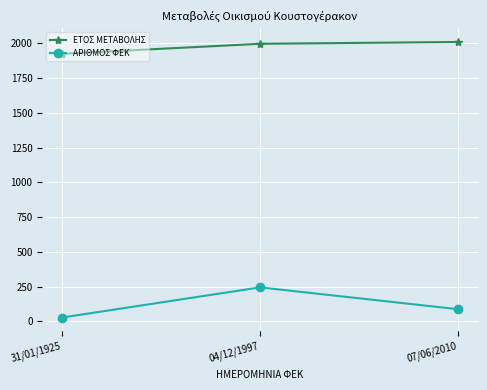

What is the value of the ΑΡΙΘΜΟΣ ΦΕΚ point at the 1st from the left?

27